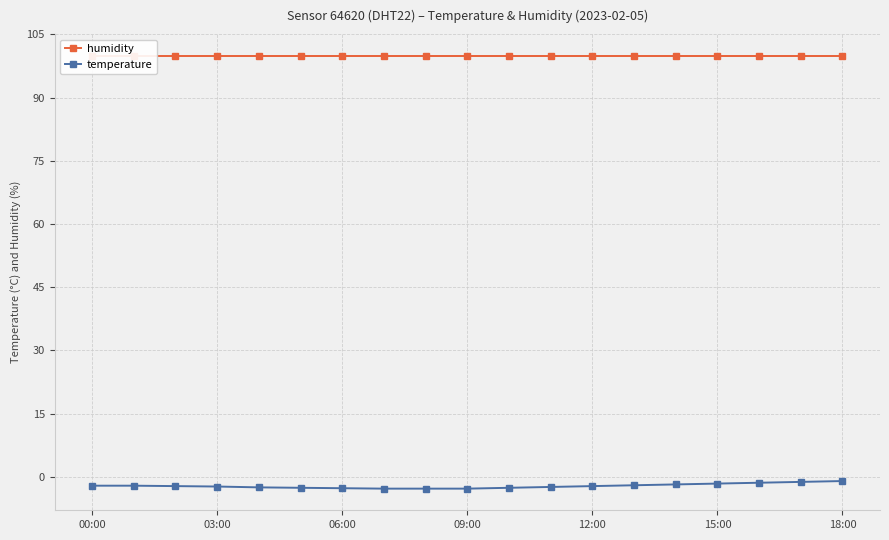

The value of temperature at 06:00 is -2.7. True or false?

True